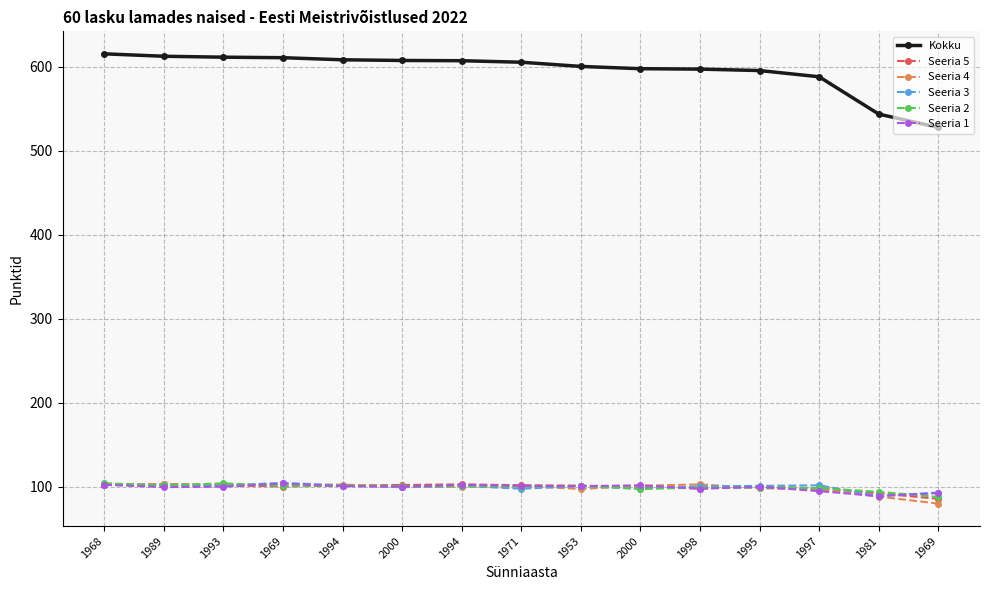

What is the average value of the Seeria 4 series?

98.5